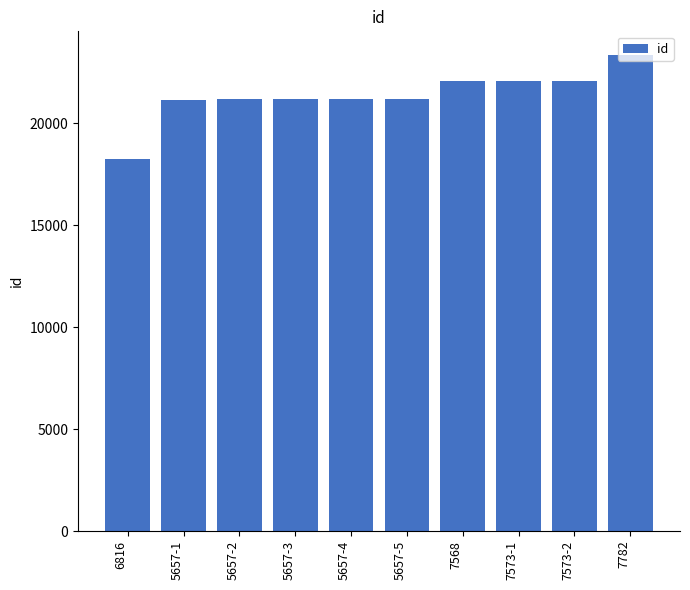

Between 5657-3 and 7568, which is larger?

7568